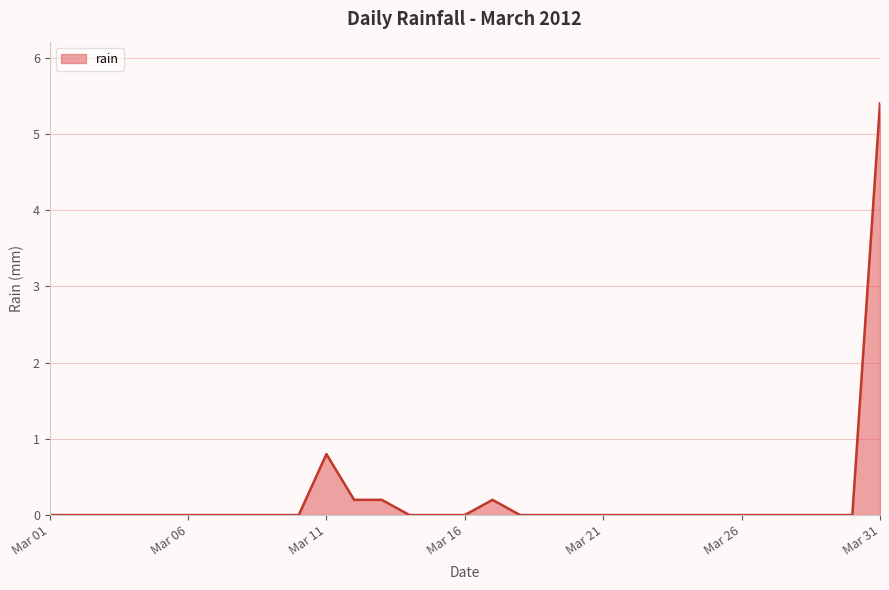

What is the difference between the maximum and minimum values?

5.4